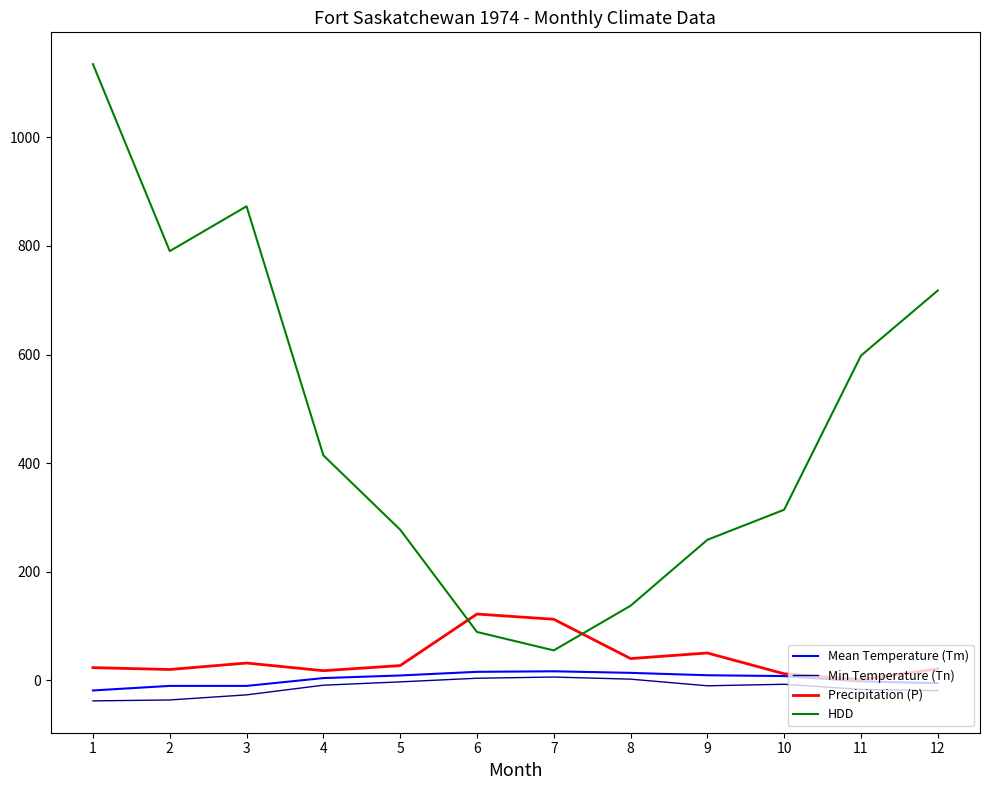

Is this an area chart (filled region under the line)?

No